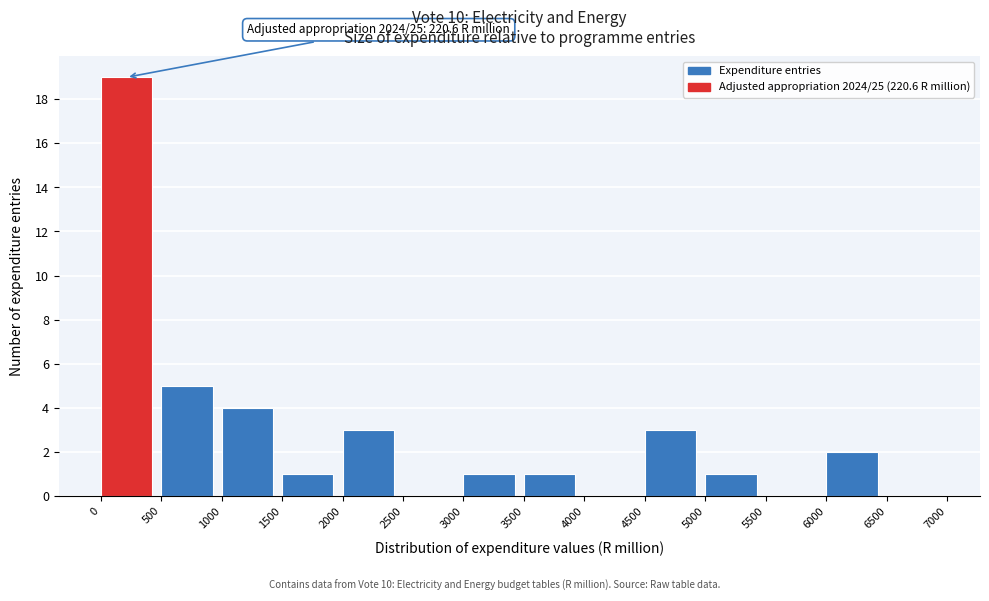

Which range on the x-axis has the tallest bar?

0 to 500